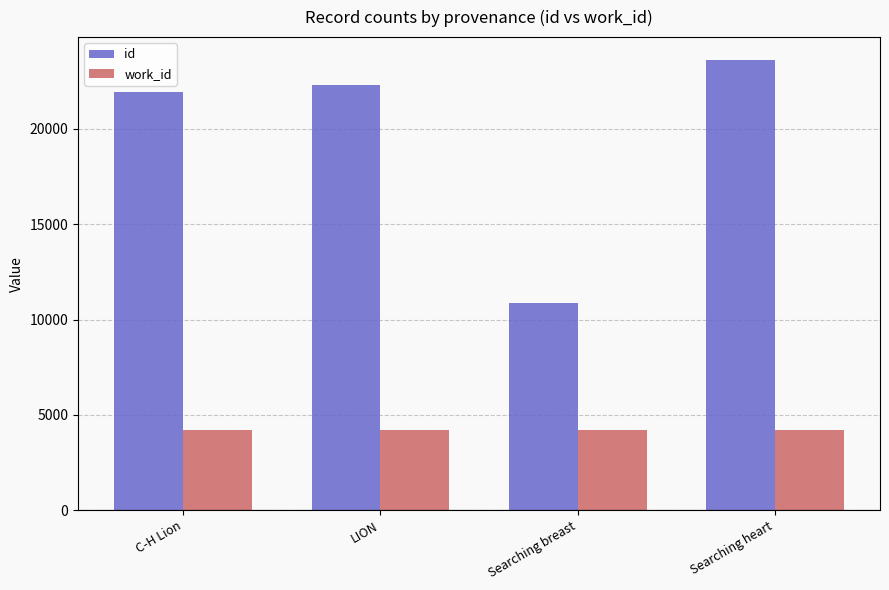

How many series are shown in this chart?

2